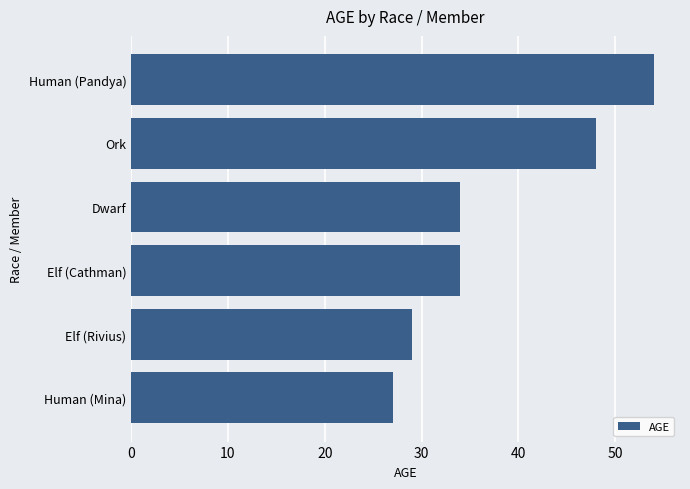

What is the average value?

38